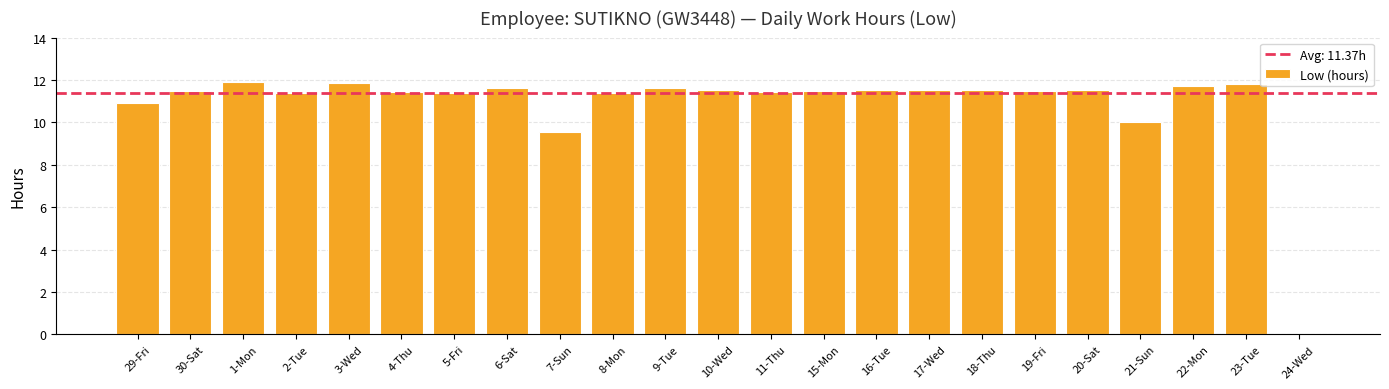

What is the sum of all values?

250.1